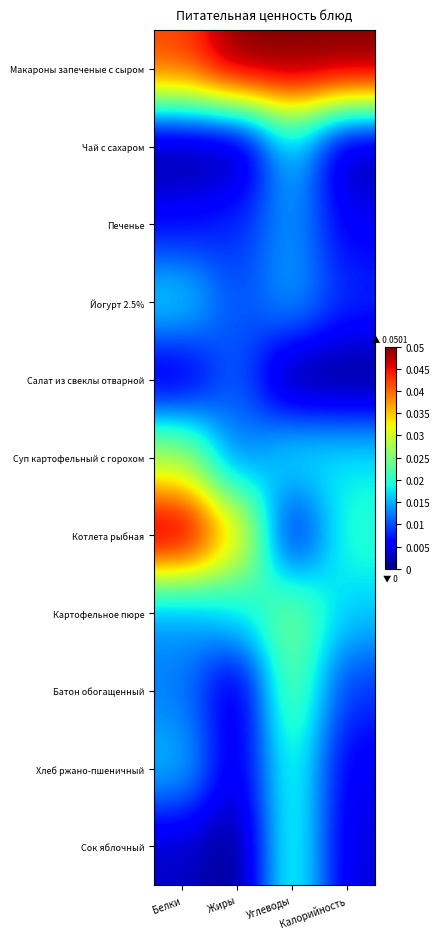

At which category is the sum across all series the highest?

Углеводы